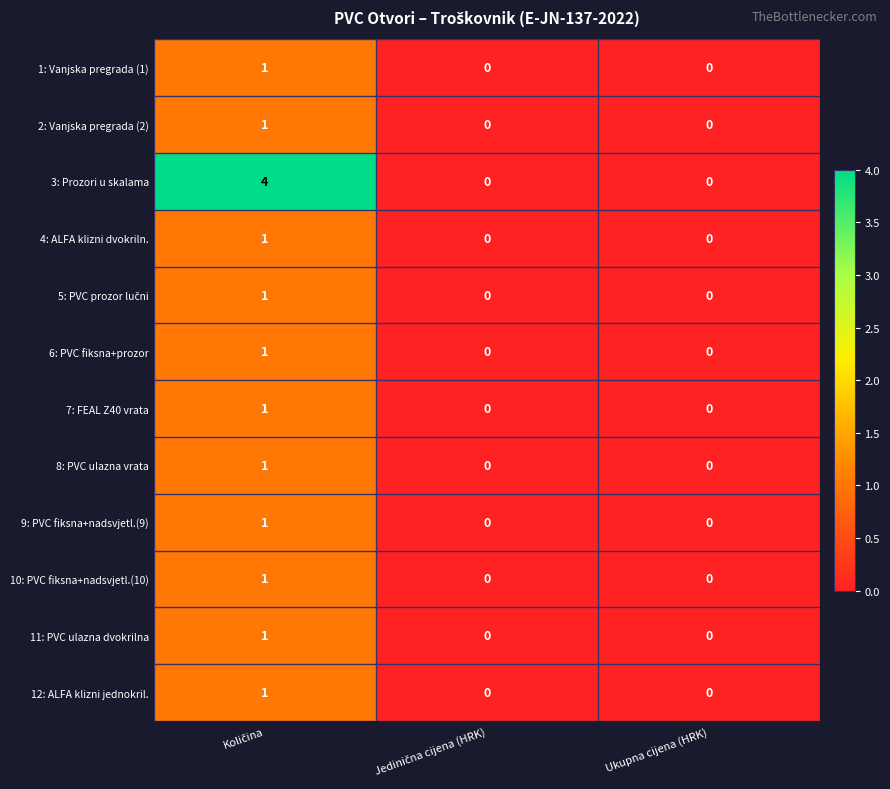

Which series has the widest spread of values?

3: Prozori u skalama